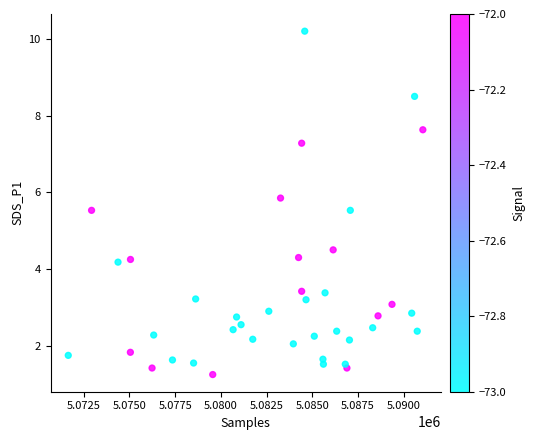

What is the range of X values (max minus min)?

19401.0